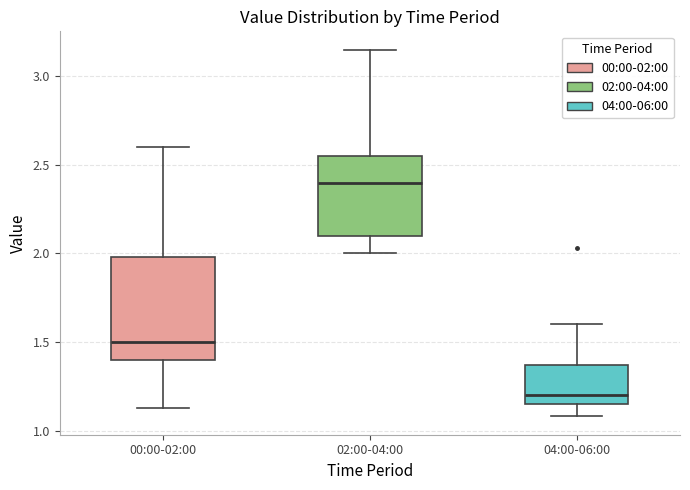

Reading left to right, read every box against the y-axis: the position of its median line, the range the box covers, and the ends of its whiskers. The values are not printed on the chart, so give them approximately, as read against the axis.

00:00-02:00: median 1.50, box 1.40 to 2.00, whiskers 1.15 to 2.60
02:00-04:00: median 2.40, box 2.10 to 2.55, whiskers 2.00 to 3.15
04:00-06:00: median 1.20, box 1.15 to 1.35, whiskers 1.10 to 1.60